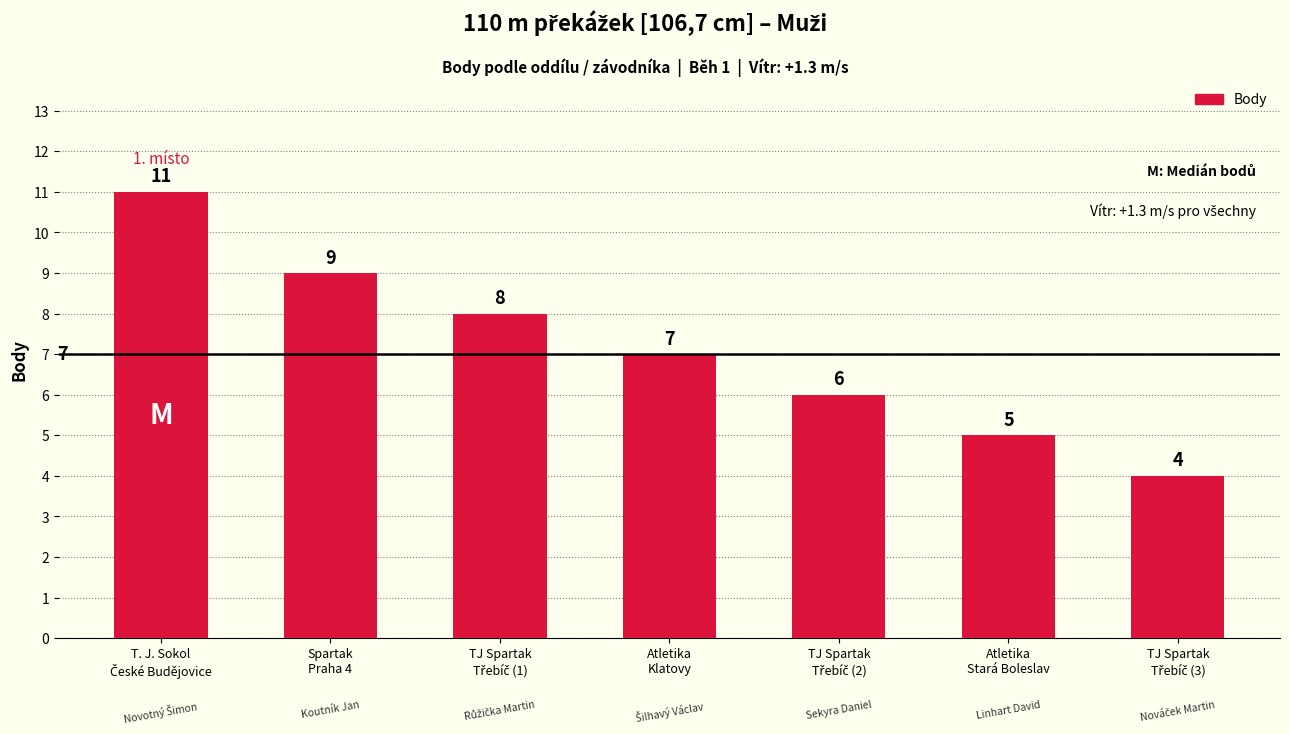

Reading left to right, what are all the values shown in this chart?

11	9	8	7	6	5	4